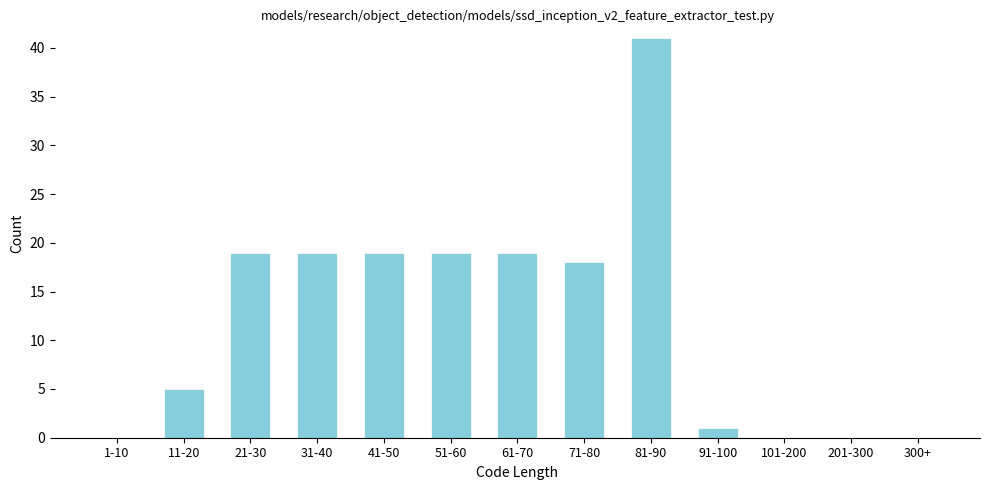

Reading left to right, extract all data points from this chart.

1-10=0	11-20=5	21-30=19	31-40=19	41-50=19	51-60=19	61-70=19	71-80=18	81-90=41	91-100=1	101-200=0	201-300=0	300+=0